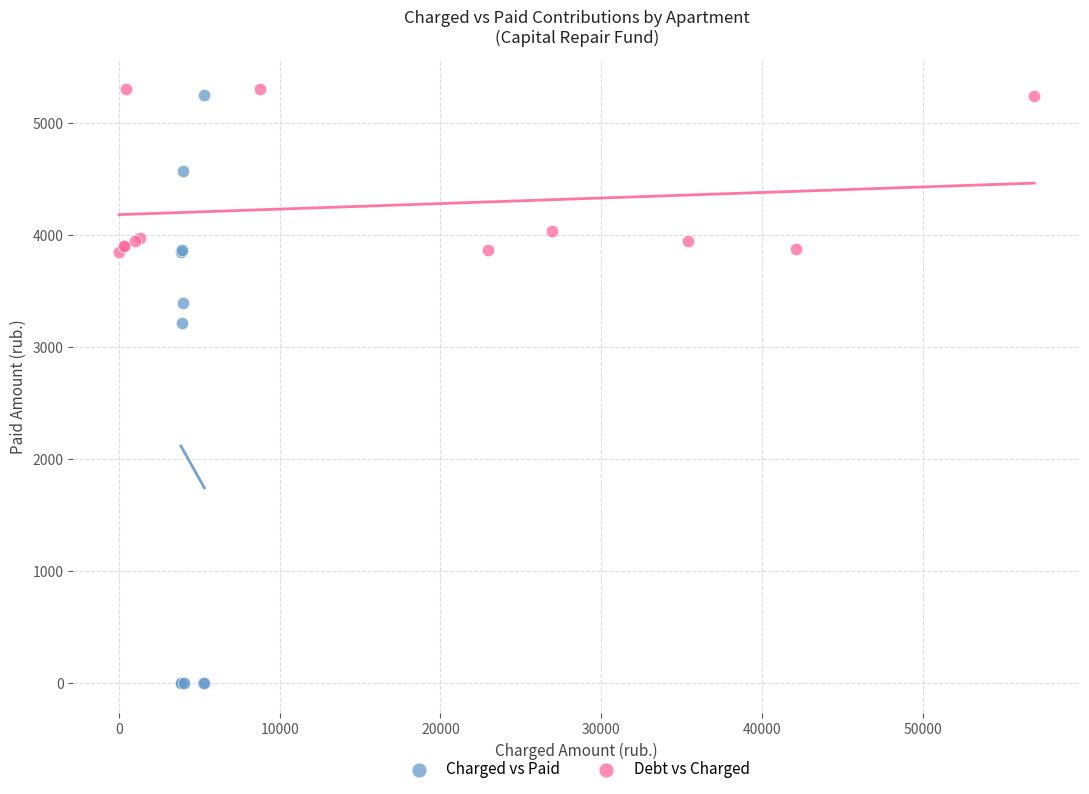

Which series has the largest Y range (max minus min)?

Charged vs Paid